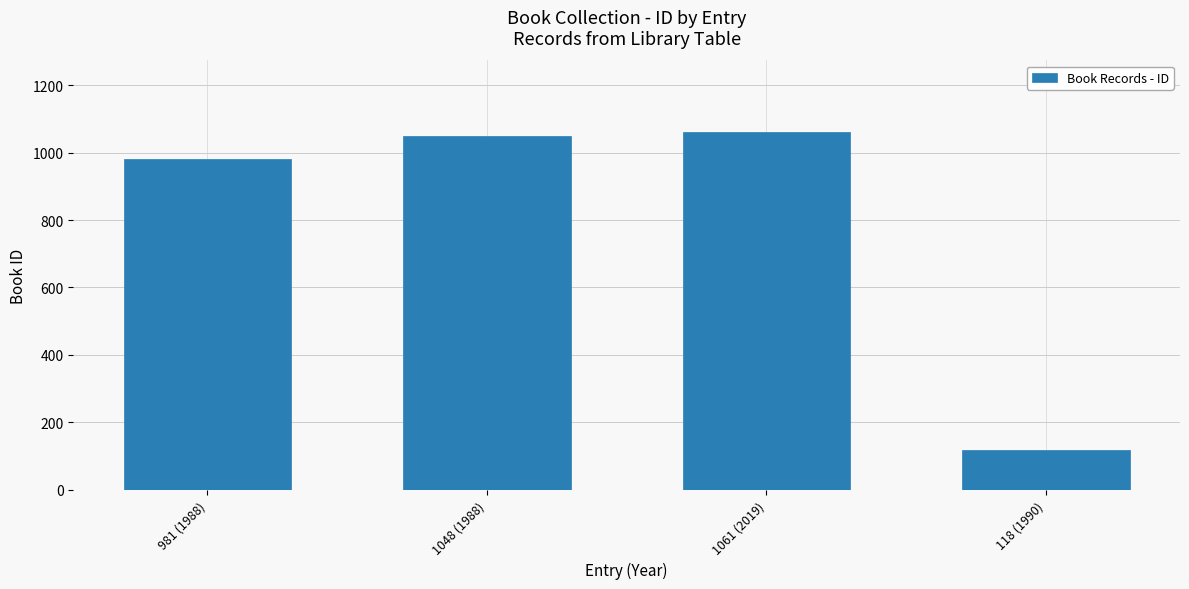

Which has a higher value, 1061 (2019) or 118 (1990)?

1061 (2019)